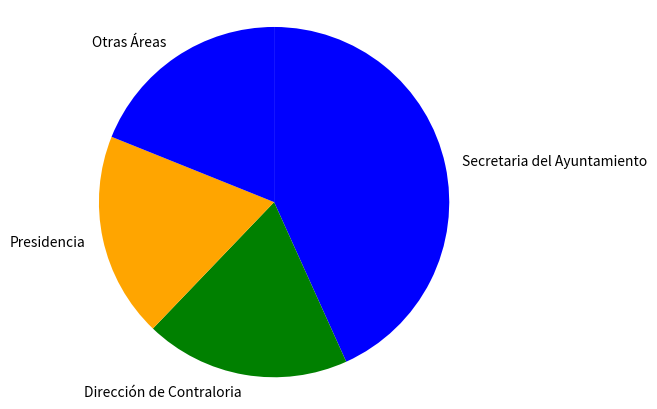

True or false: Presidencia accounts for 19% of the total.

True